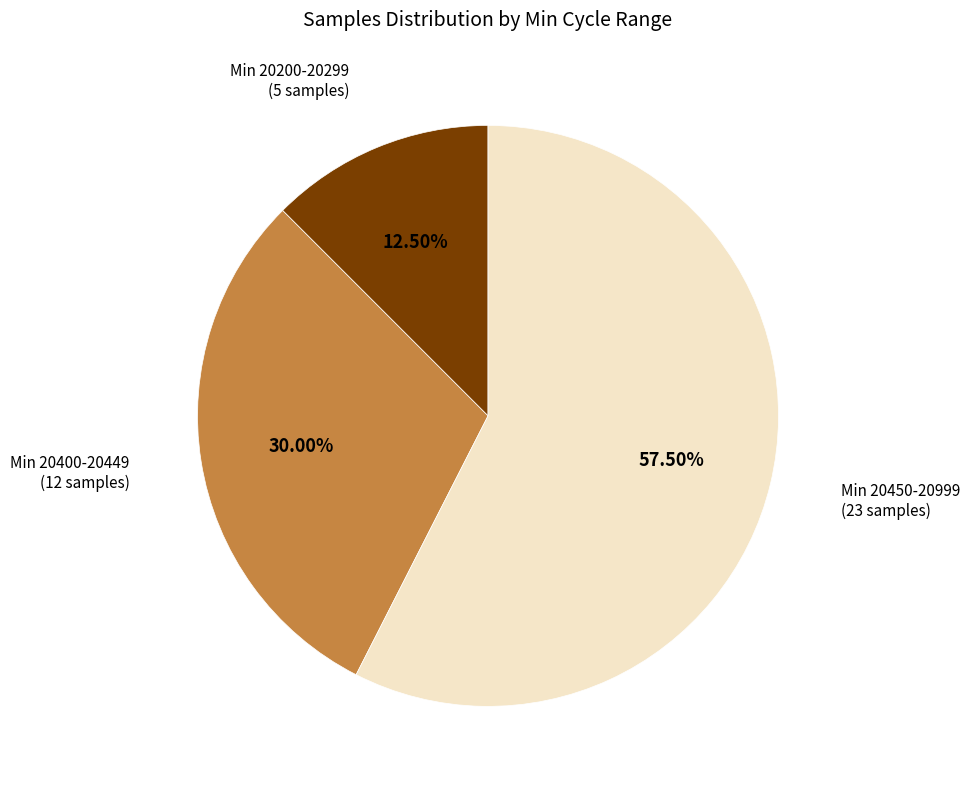

To the nearest percent, what is the average slice percentage?

33%